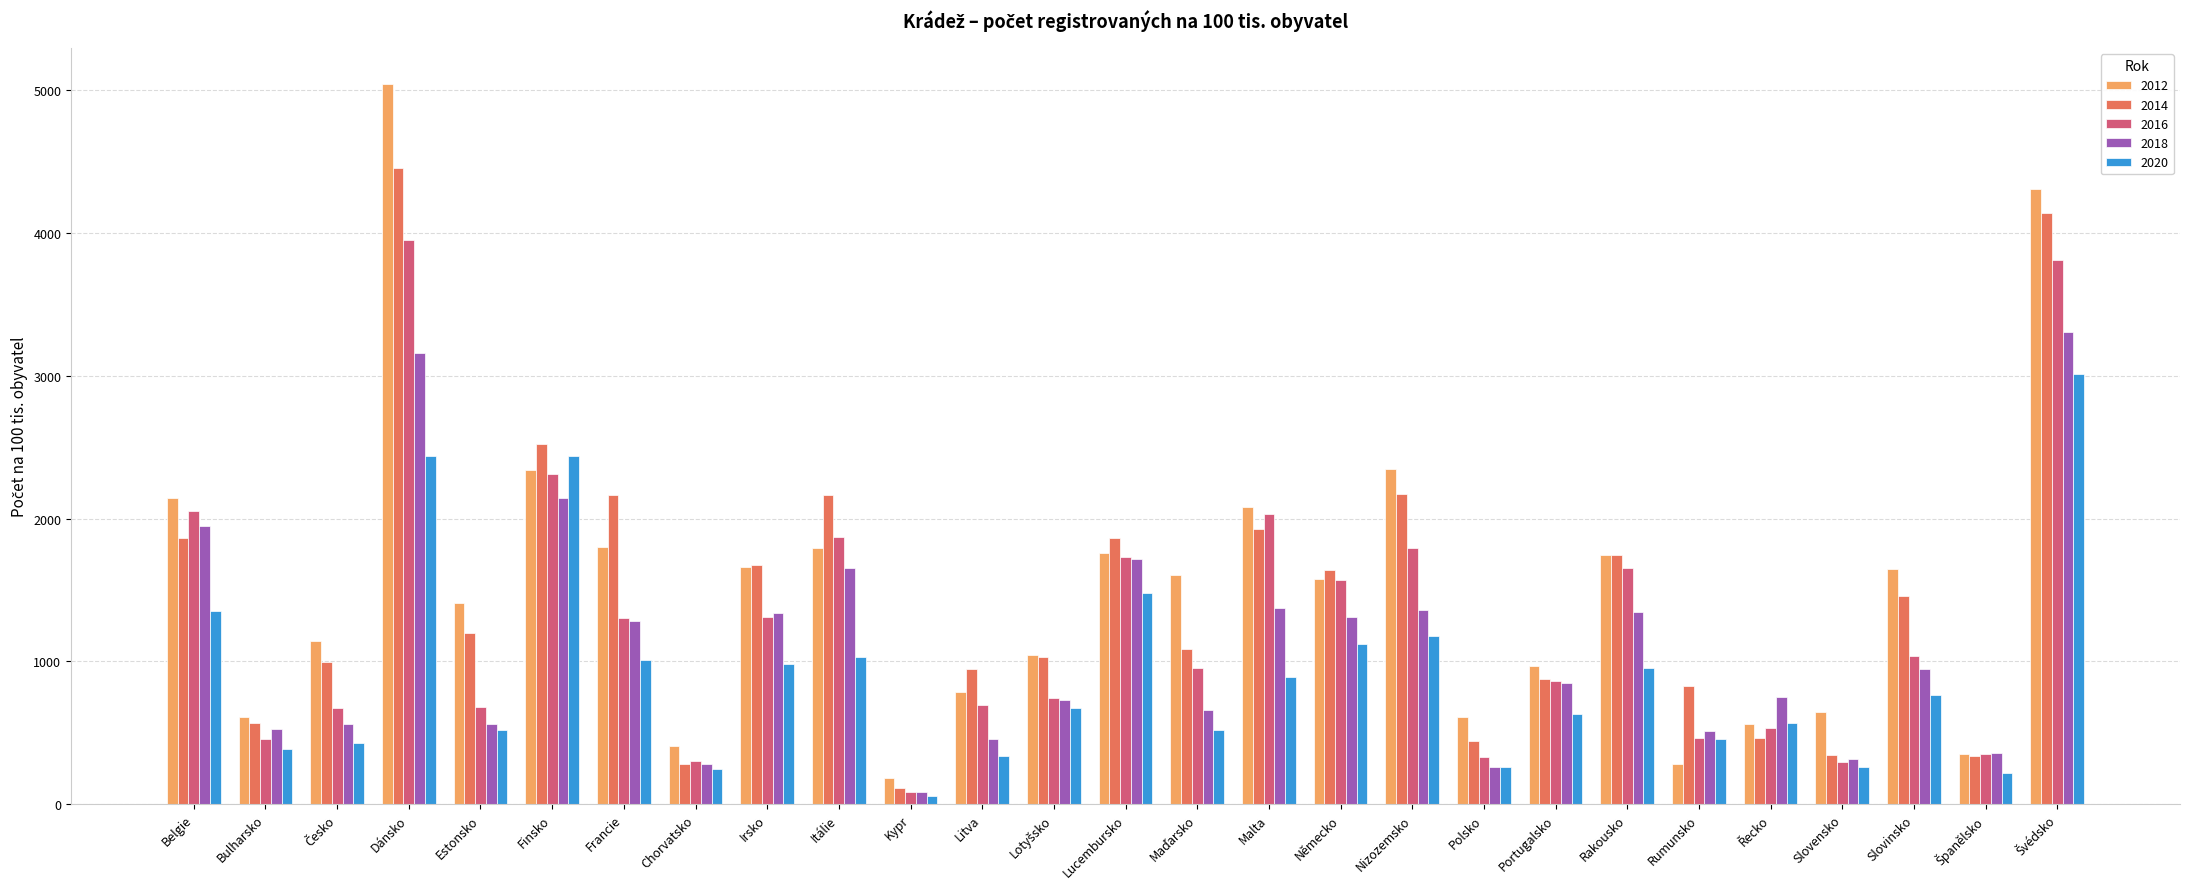

What is the difference between the highest and lowest values at Slovensko?

386.1